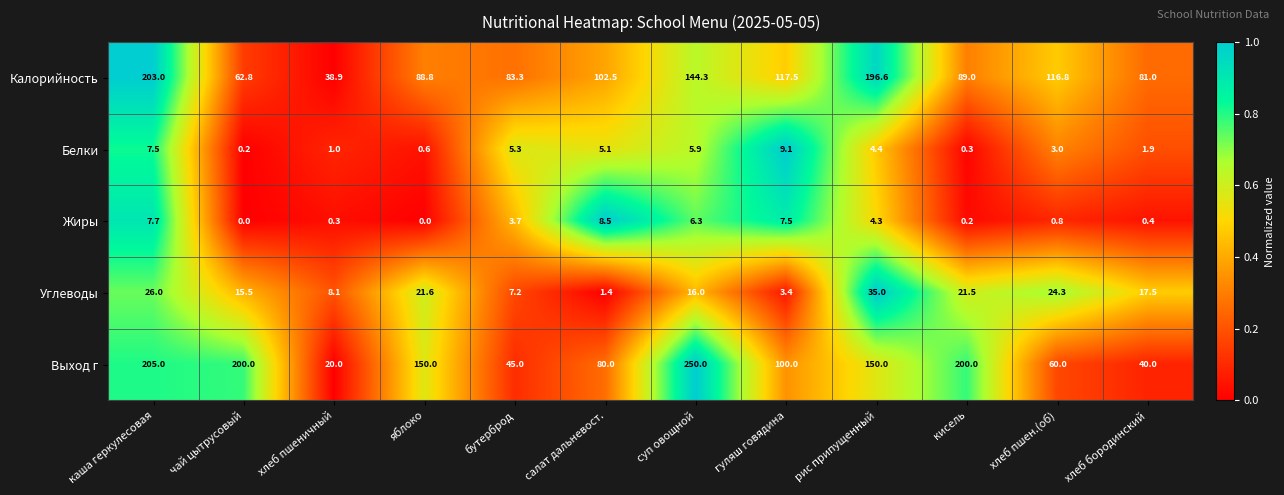

What is the greatest value displayed?

250.0